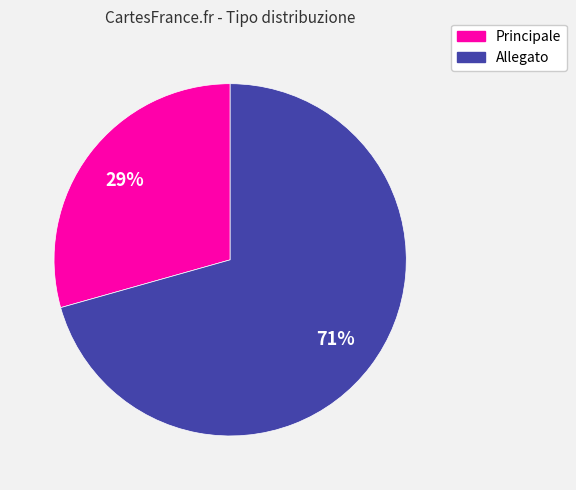

How many segments does this pie chart have?

2